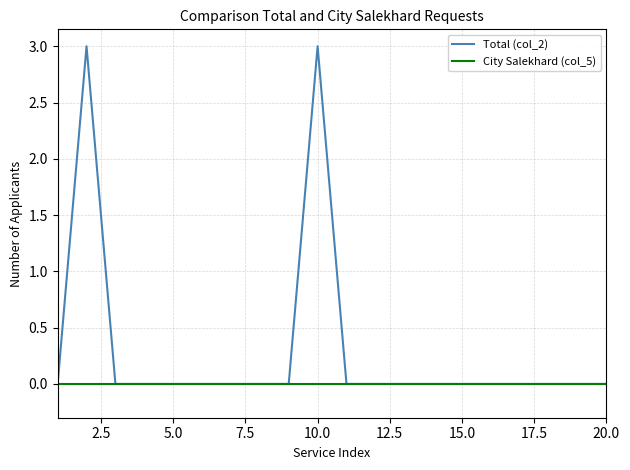

What is the greatest value displayed?

3